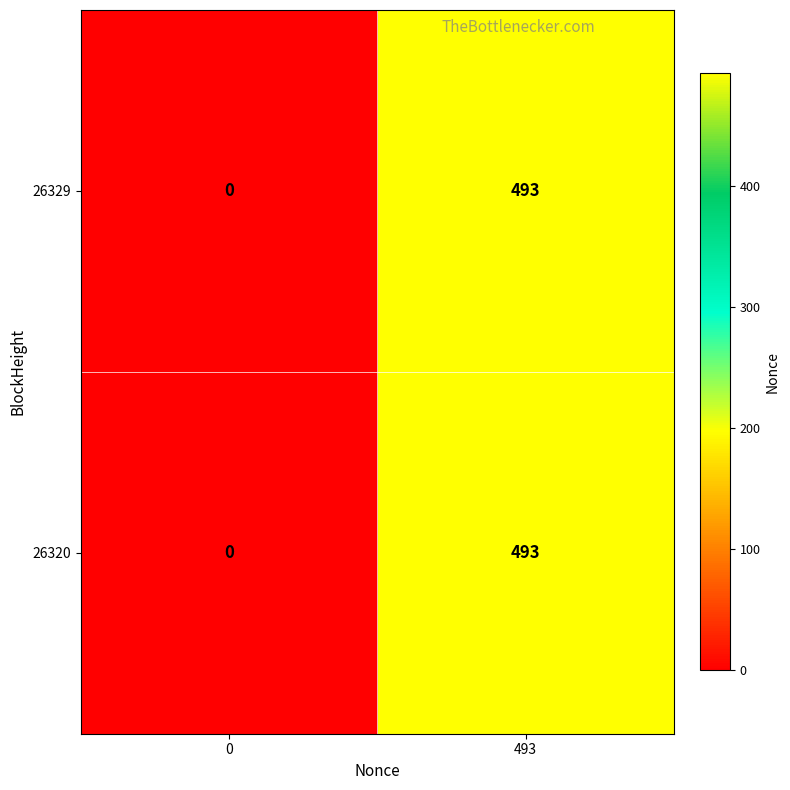

How many positive values does the 26329 series have?

1